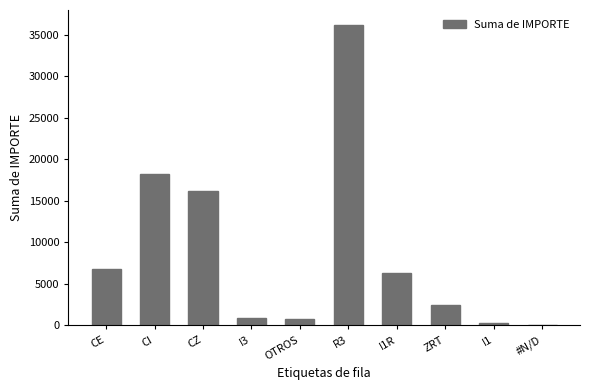

What value does the data have at ZRT?

2454.4